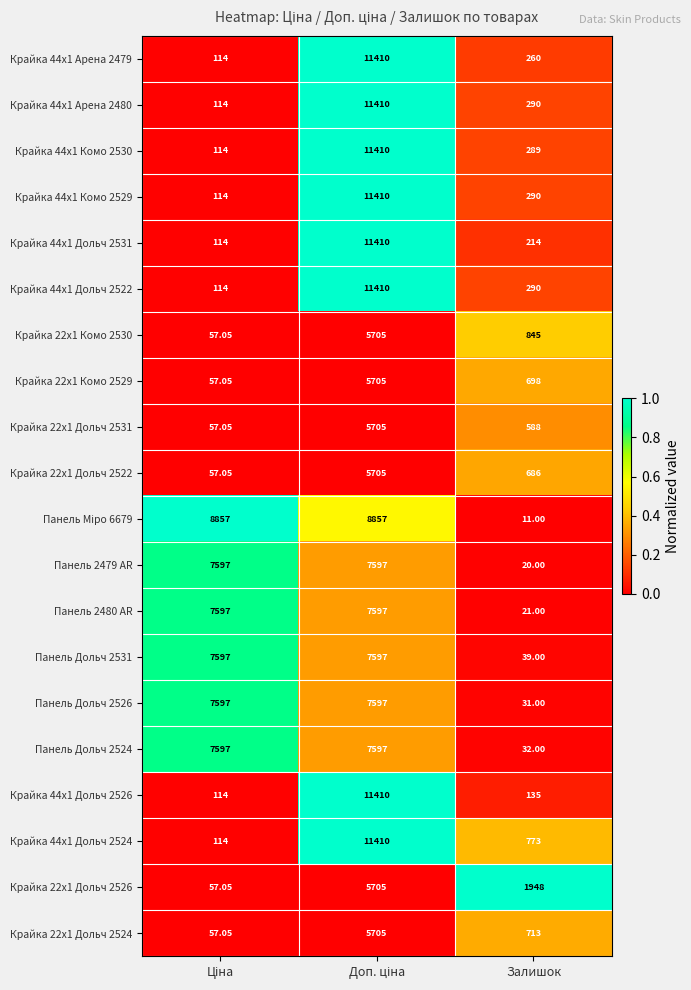

At which category does the chart reach its minimum across all series?

Залишок